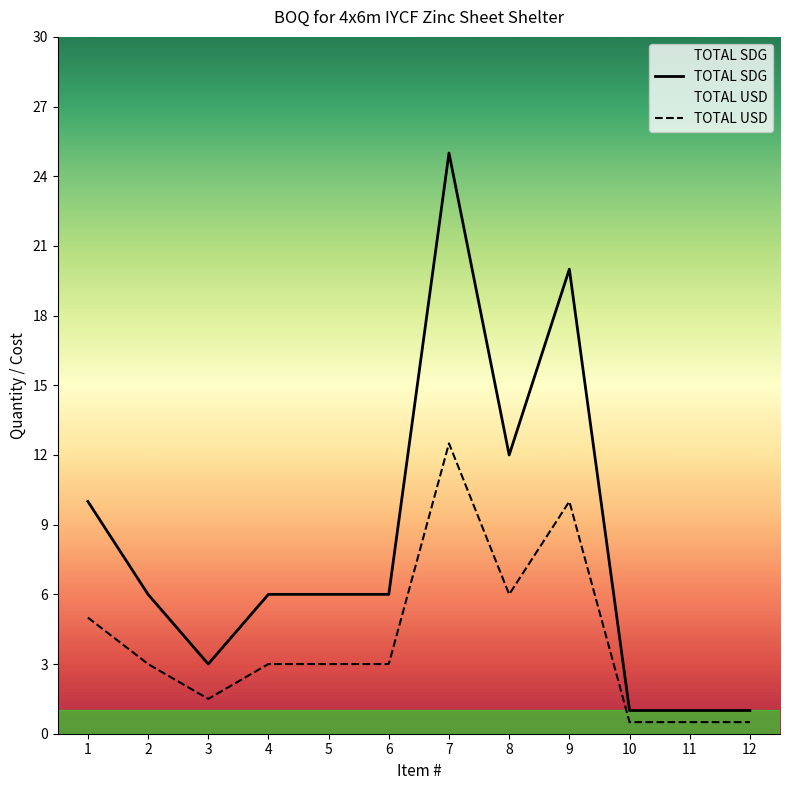

Rank the series at 7 from lowest to highest value.

TOTAL USD, TOTAL SDG